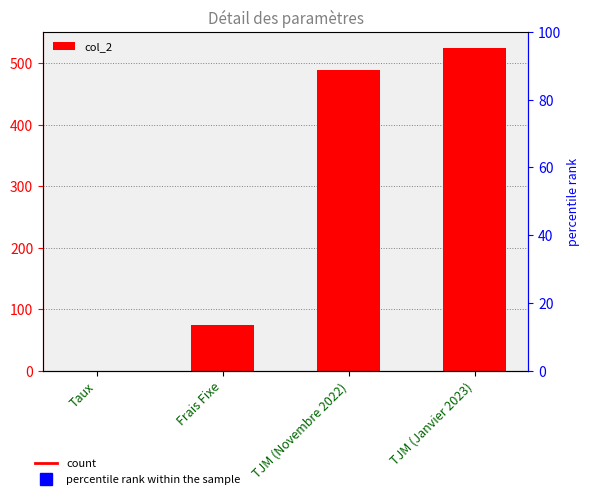

Rank the categories by value from lowest to highest.

Taux, Frais Fixe, TJM (Novembre 2022), TJM (Janvier 2023)